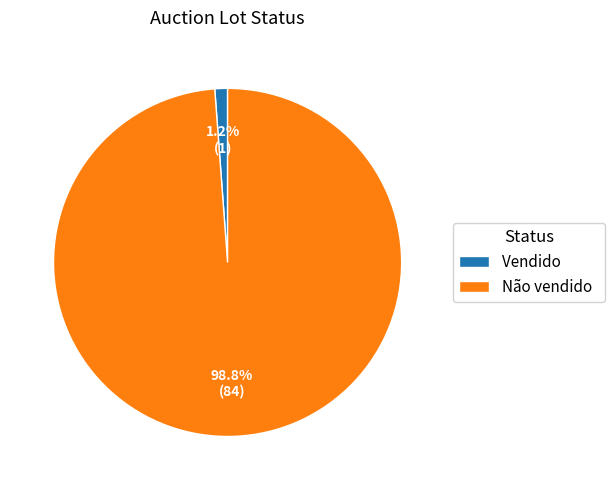

True or false: Vendido accounts for 1% of the total.

True